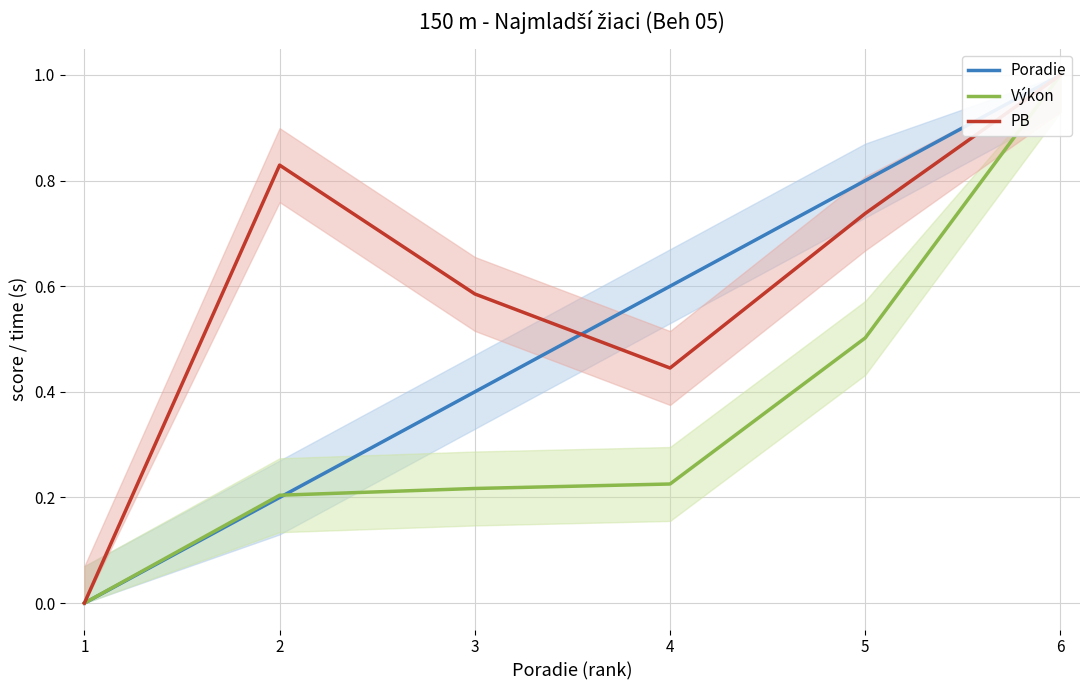

At which label does Poradie reach its minimum?

1